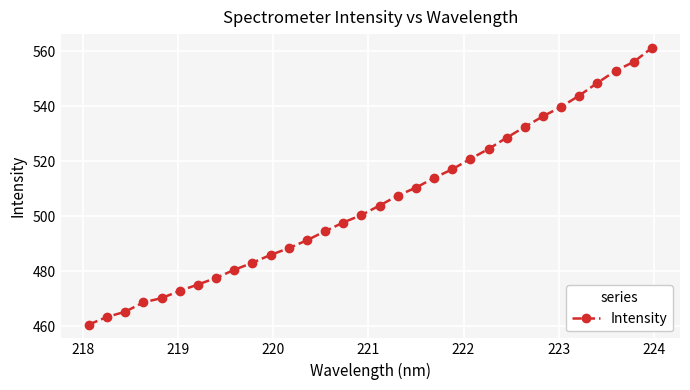

What is the maximum value shown in the chart?

561.1